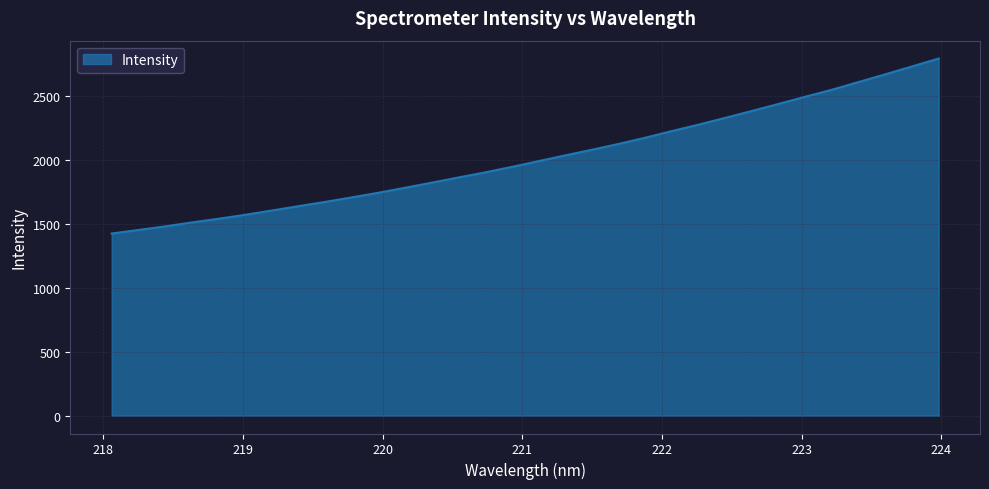

What is the sum of all values?

64588.4